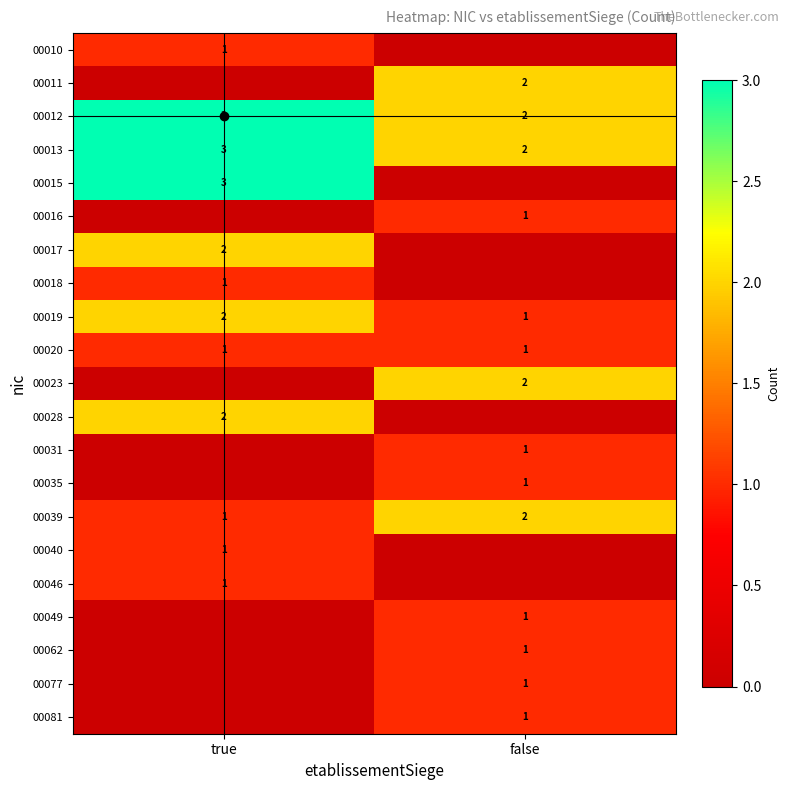

The 00013 series shows 1 at false. True or false?

False